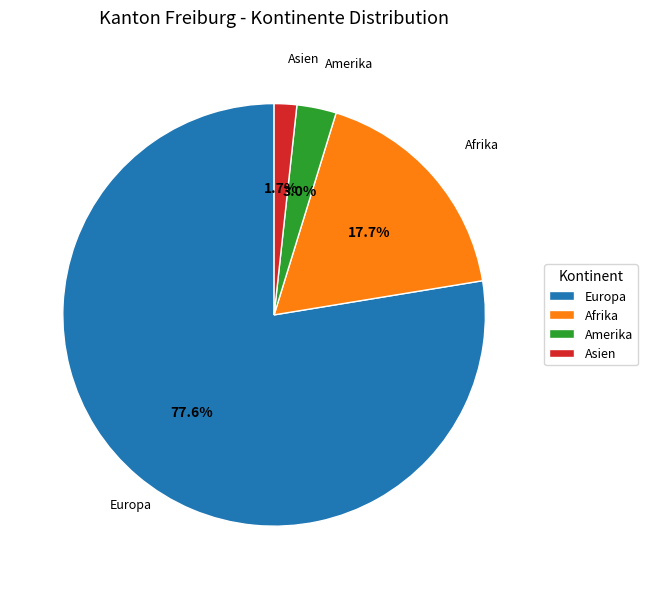

Count the number of slices in the pie.

4